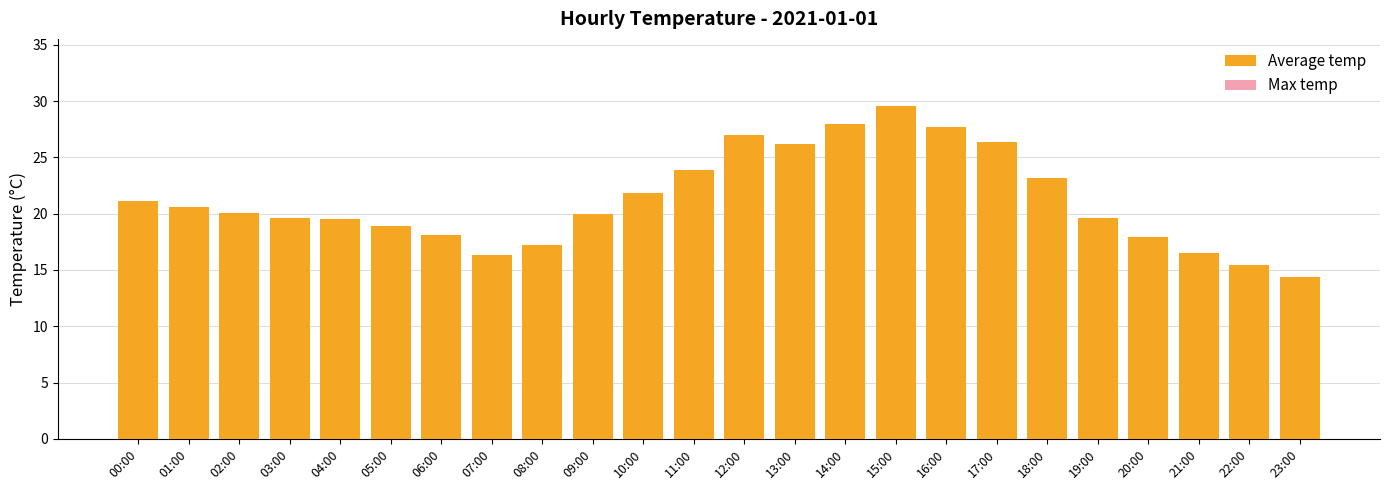

At 22:00, list the series in order from smallest to largest.

Average temp, Max temp